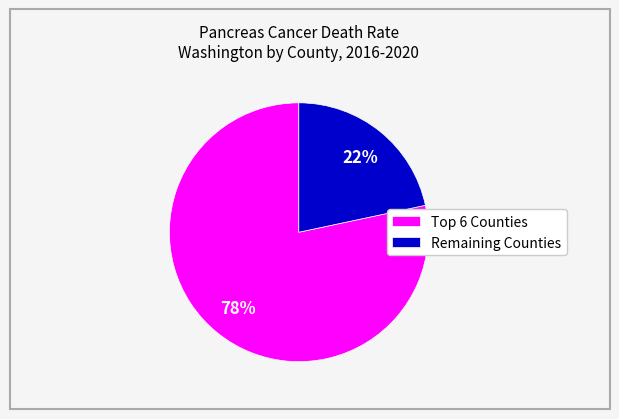

What is the largest slice in the pie chart?

Top 6 Counties